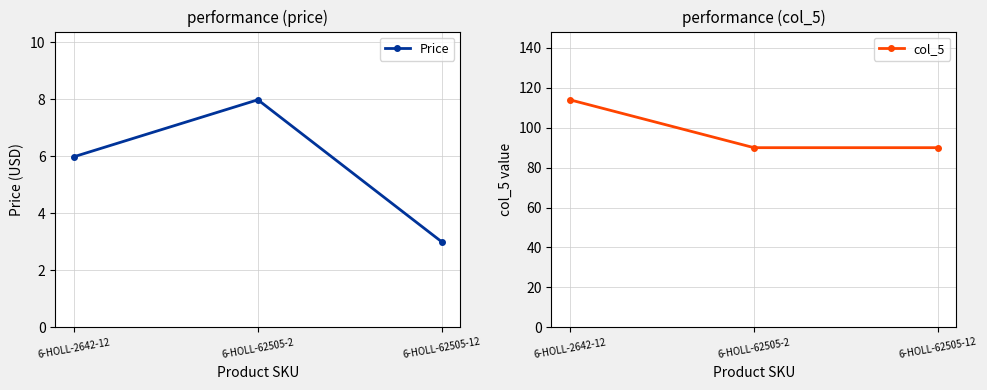

What position from the left is 6-HOLL-62505-2?

2